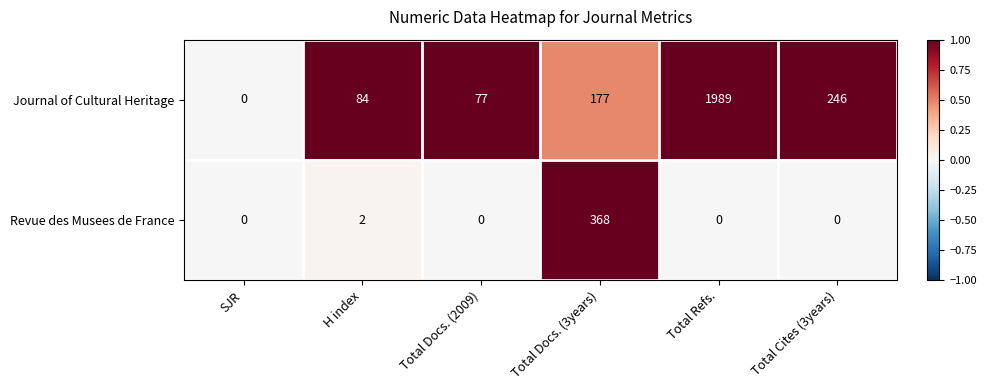

Which series changed the most between SJR and Total Cites (3years)?

Journal of Cultural Heritage